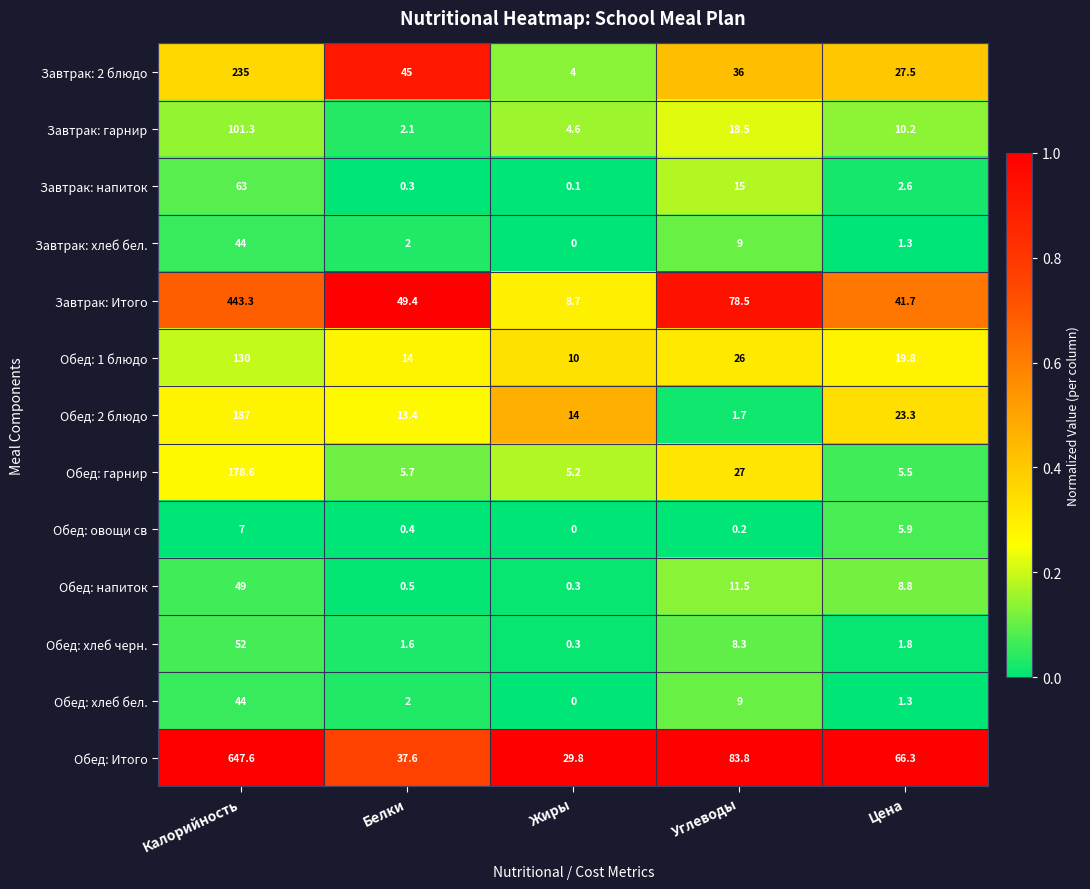

List the labels in order of Обед: 2 блюдо value, largest first.

Калорийность, Цена, Жиры, Белки, Углеводы